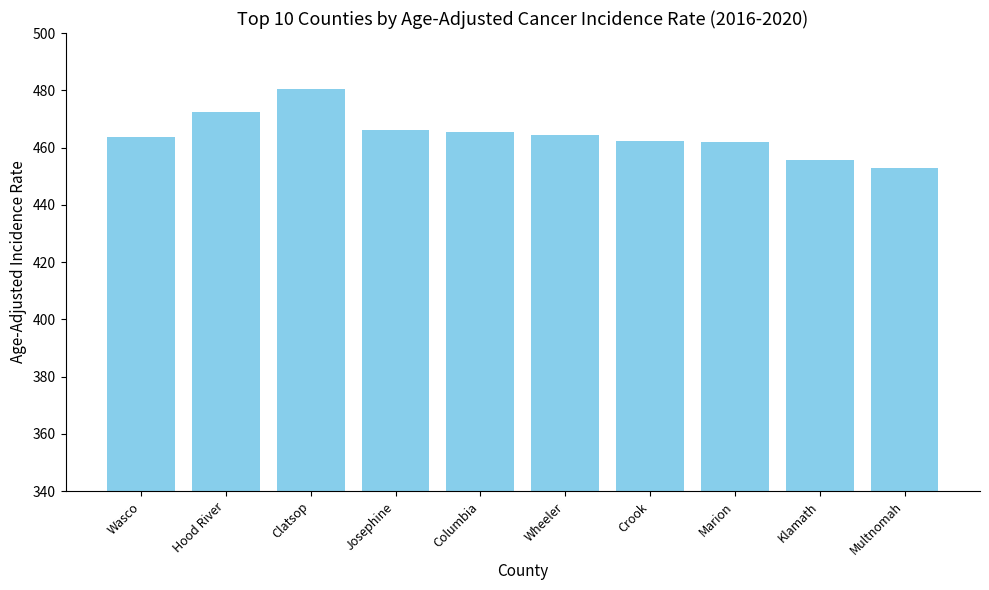

The chart shows a value of 472.4 at Hood River. True or false?

True